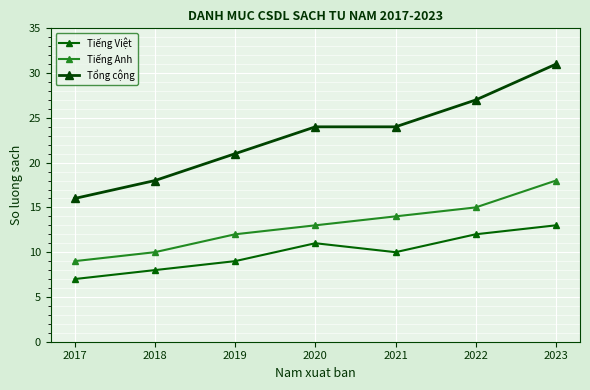

What are all the series names shown in the legend?

Tiếng Việt, Tiếng Anh, Tổng cộng